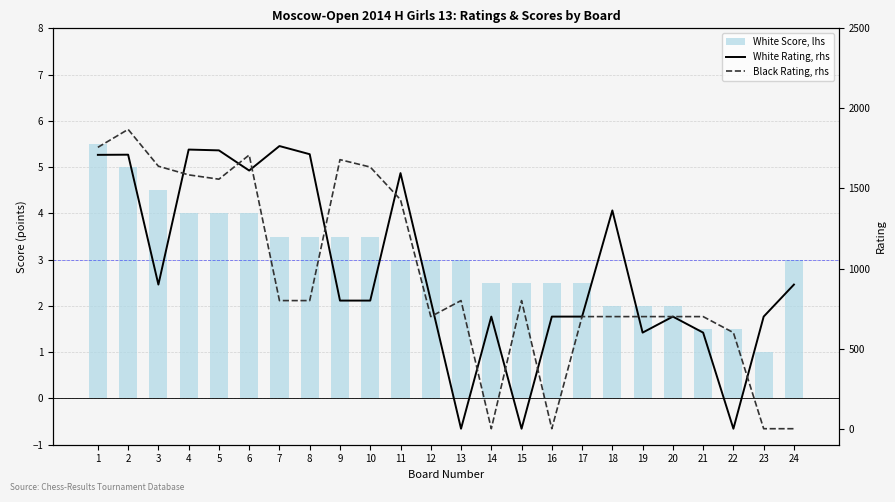

Which category has the highest value across all series?

2